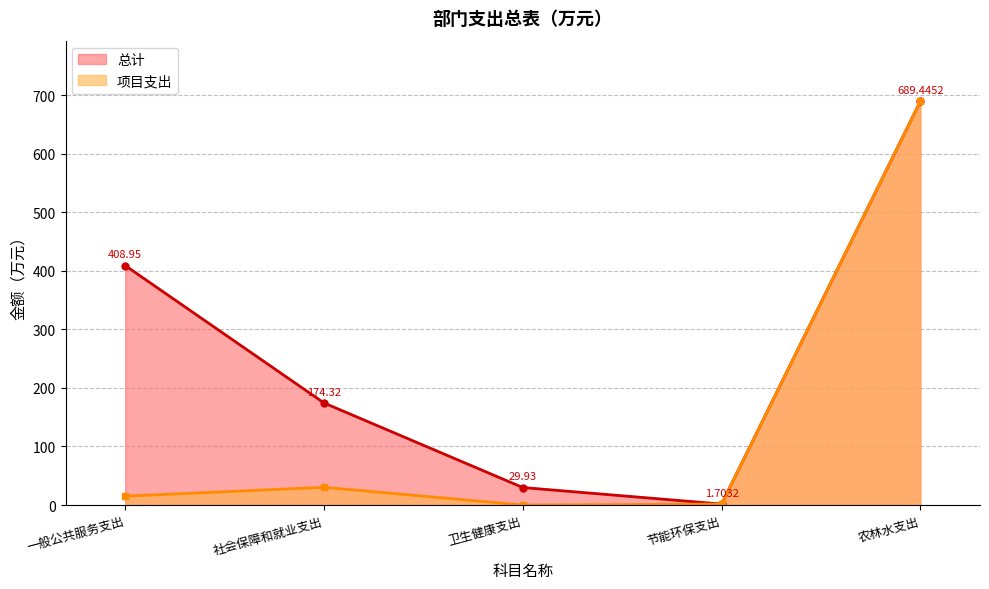

At which category does 项目支出 reach its first local peak?

社会保障和就业支出